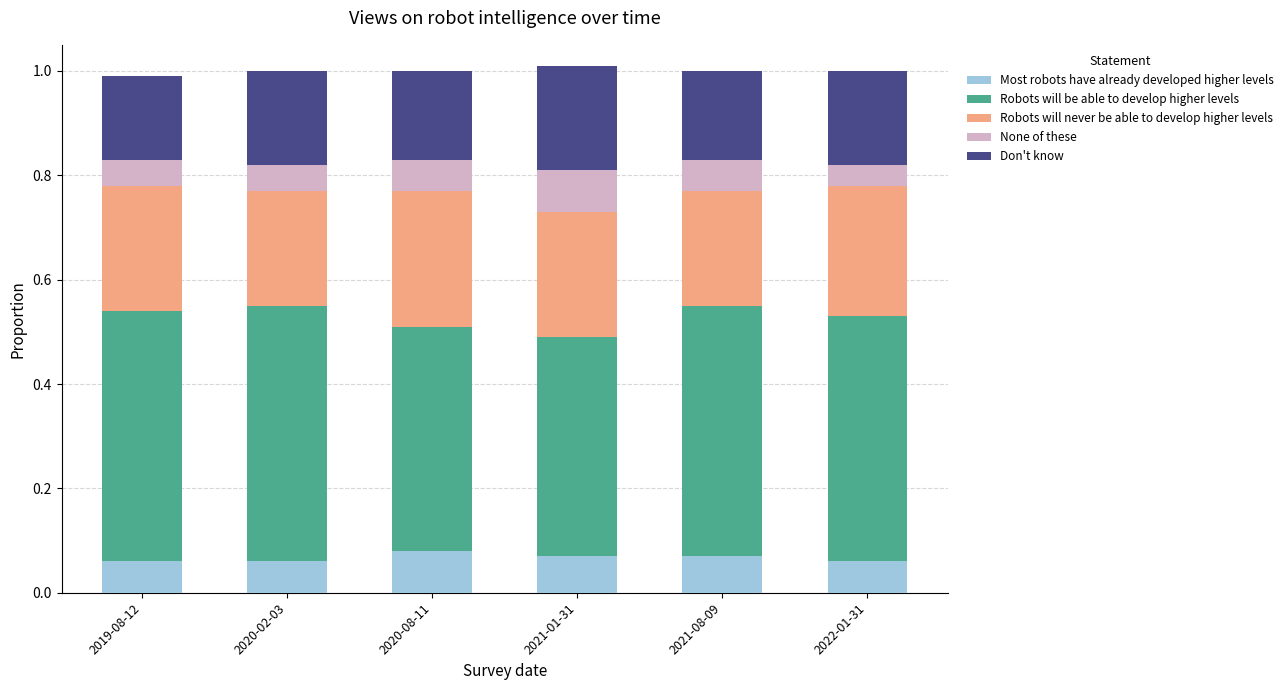

True or false: Most robots have already developed higher levels has a value of 0.0 at 2021-08-09.

False